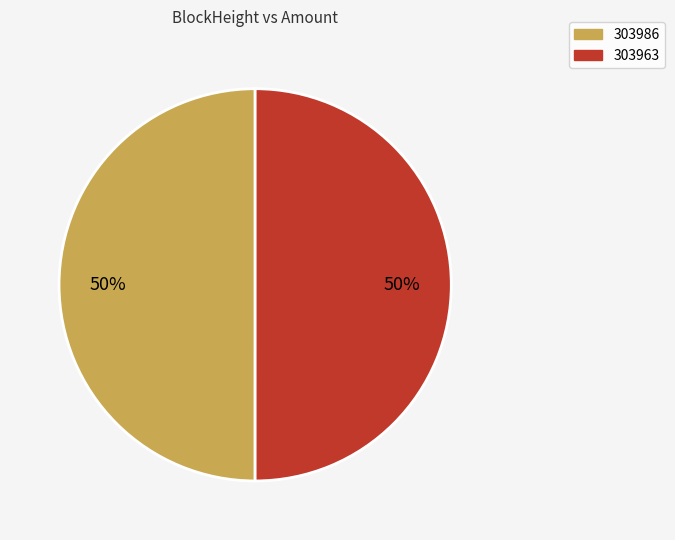

To the nearest percent, what is the average slice percentage?

50%